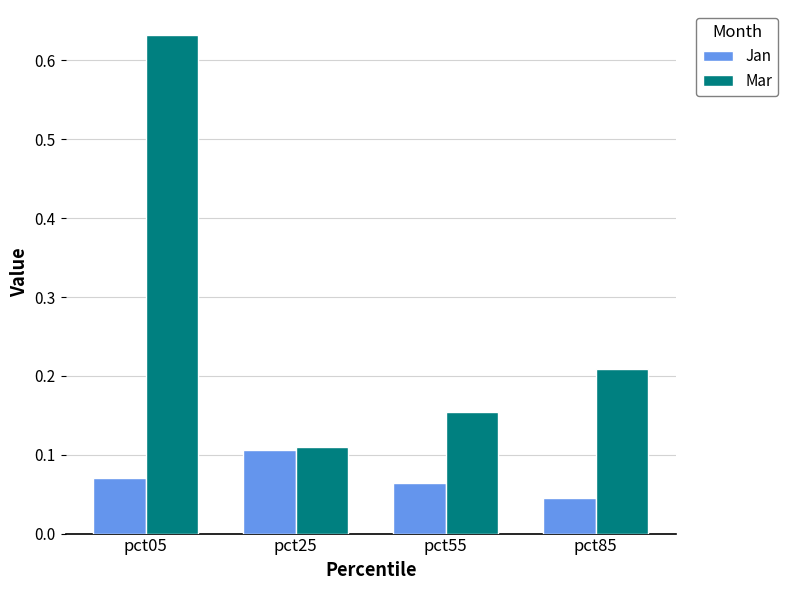

Where is Mar nearest to the value 0?

pct25